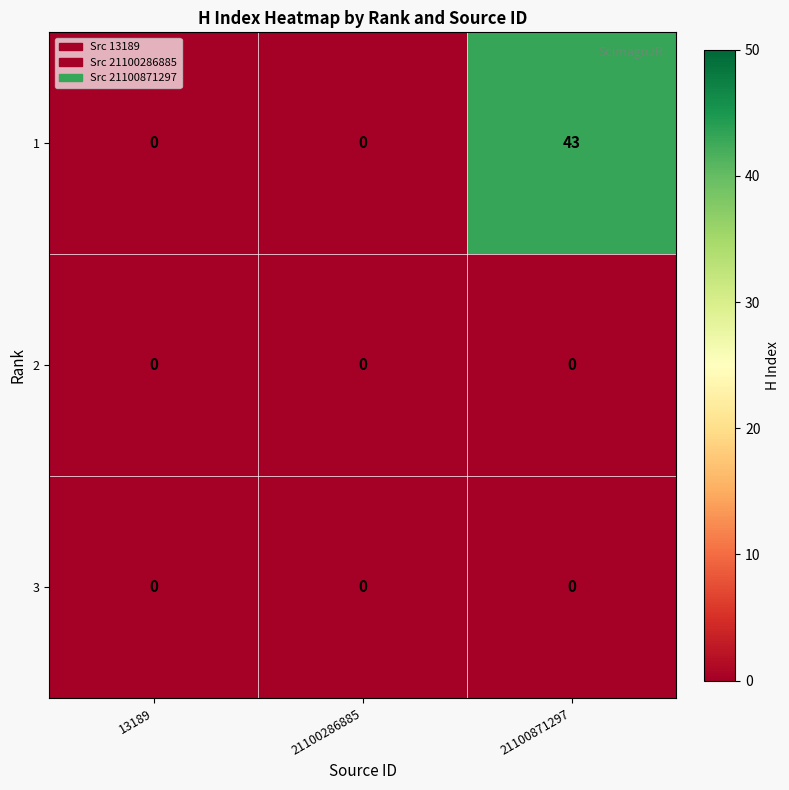

What is the average value of the 1 series?

14